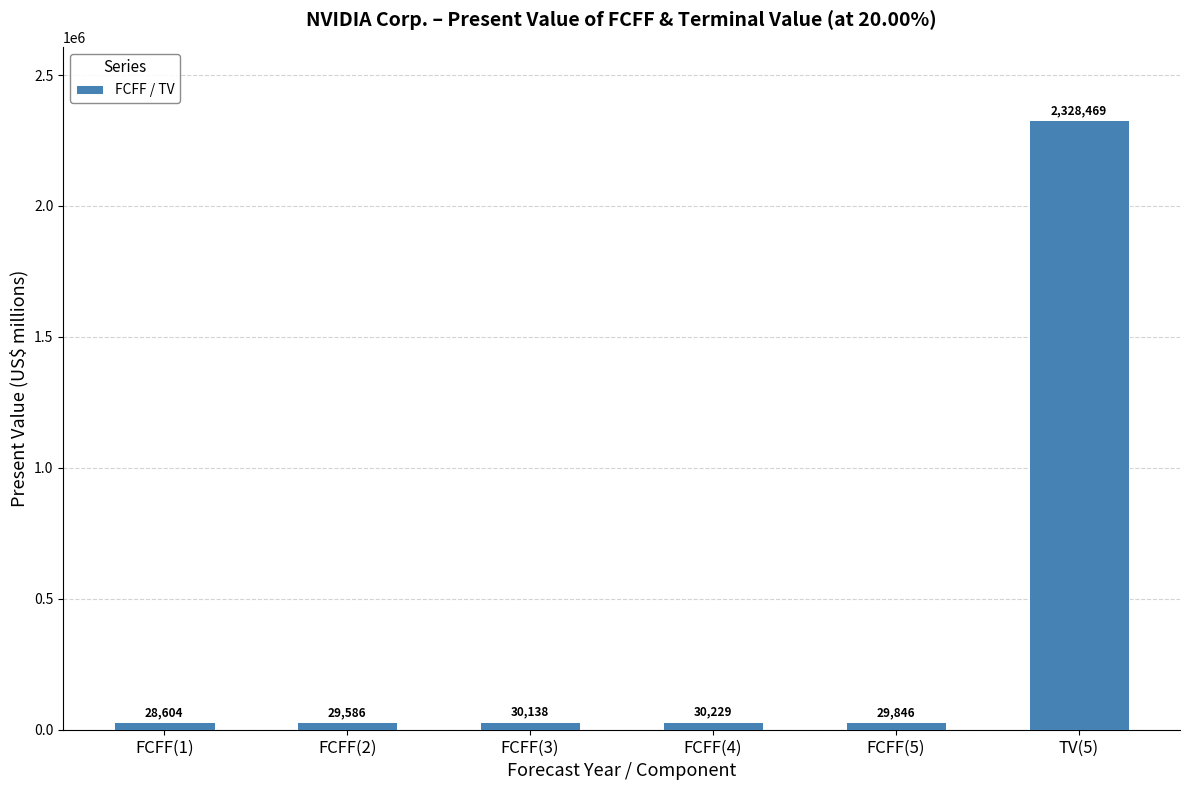

What is the difference between the values at FCFF(4) and TV(5)?

2298240